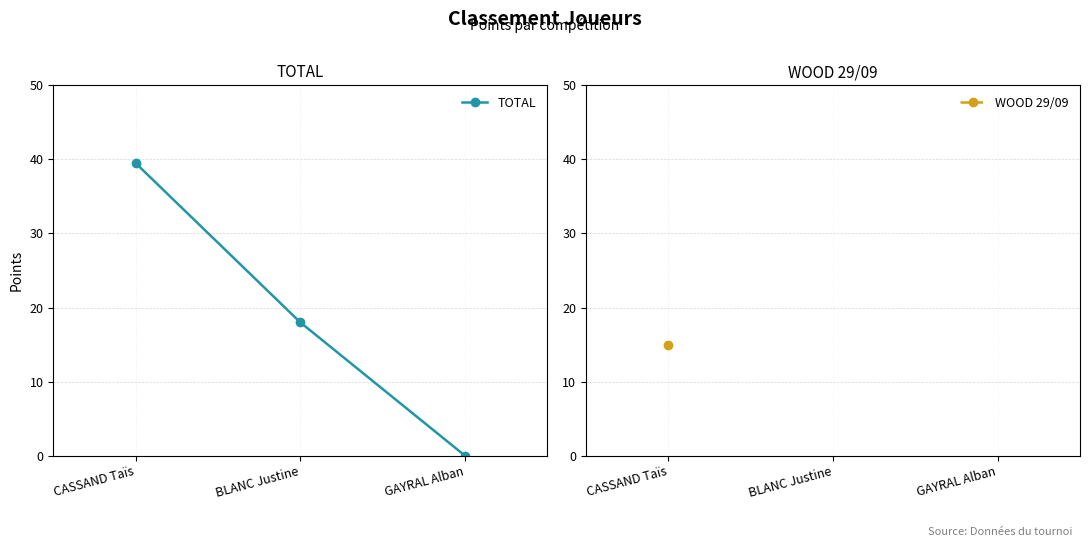

Which category has the lowest value across all series?

GAYRAL Alban